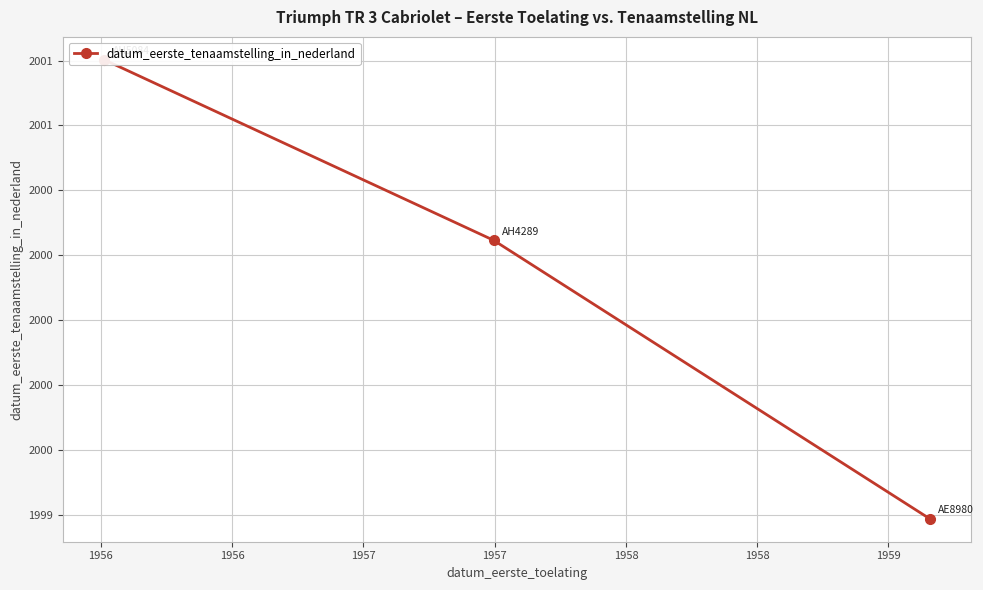

Count the number of categories in the chart.

3